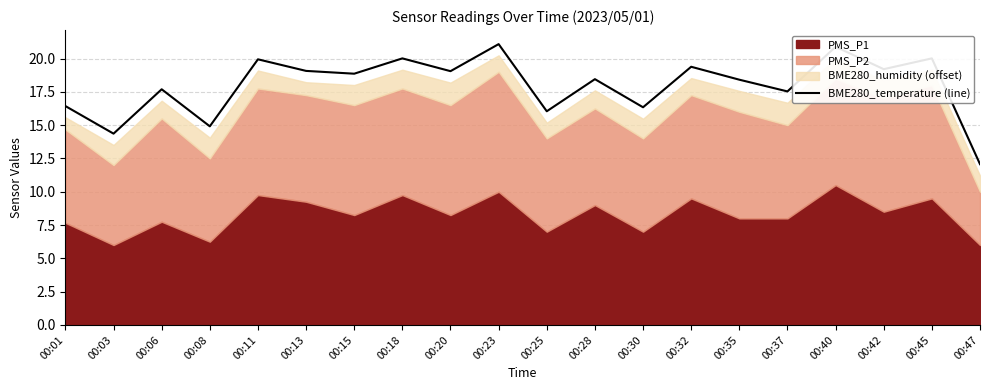

True or false: the data has more than 2 interior local peaks.

True